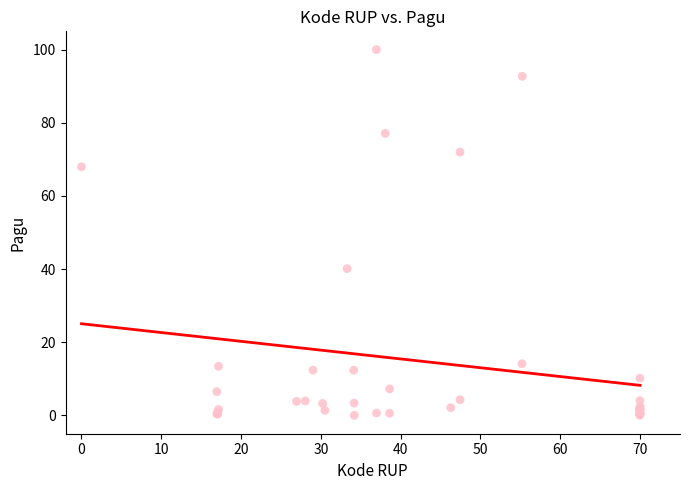

What Y value in the scatter plot is closest to 50?

40.1